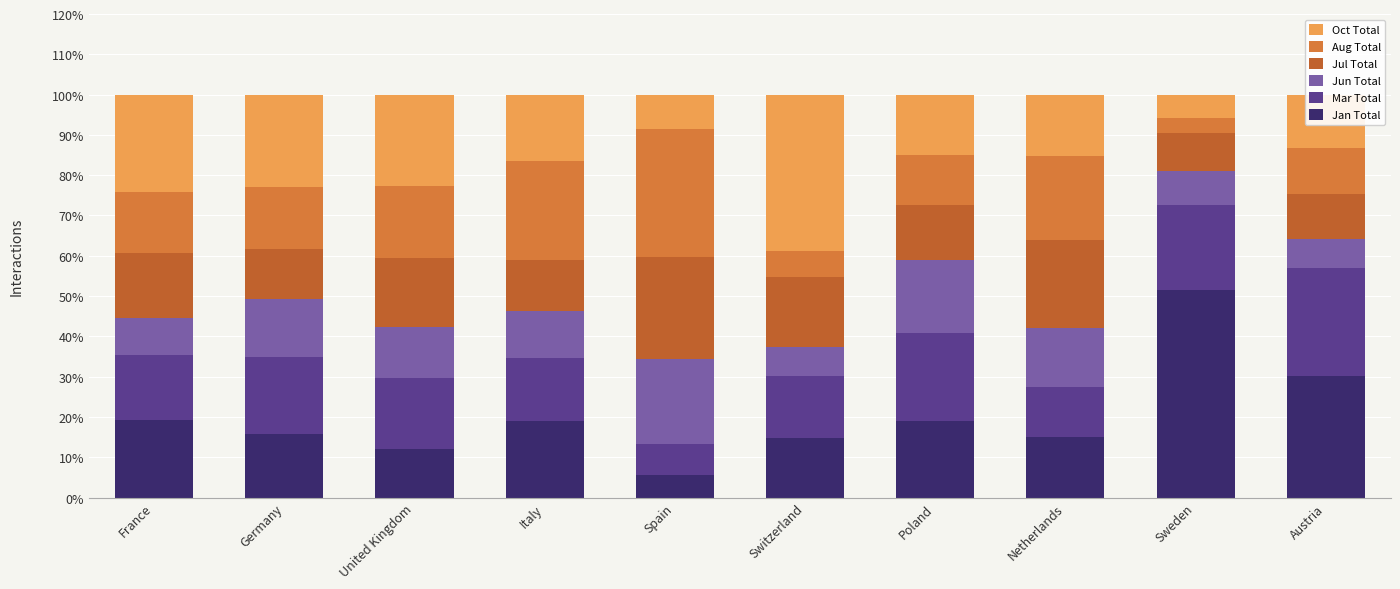

Is it true that Jan Total equals 12.3 at Poland?

False